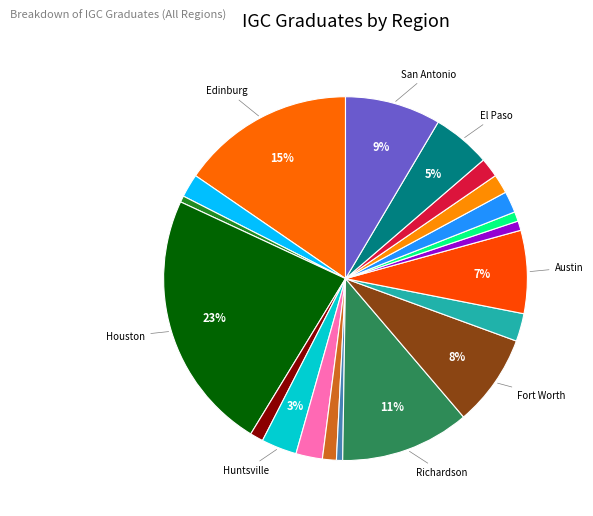

To the nearest percent, what is the difference between the largest and smallest slice percentages?

23%